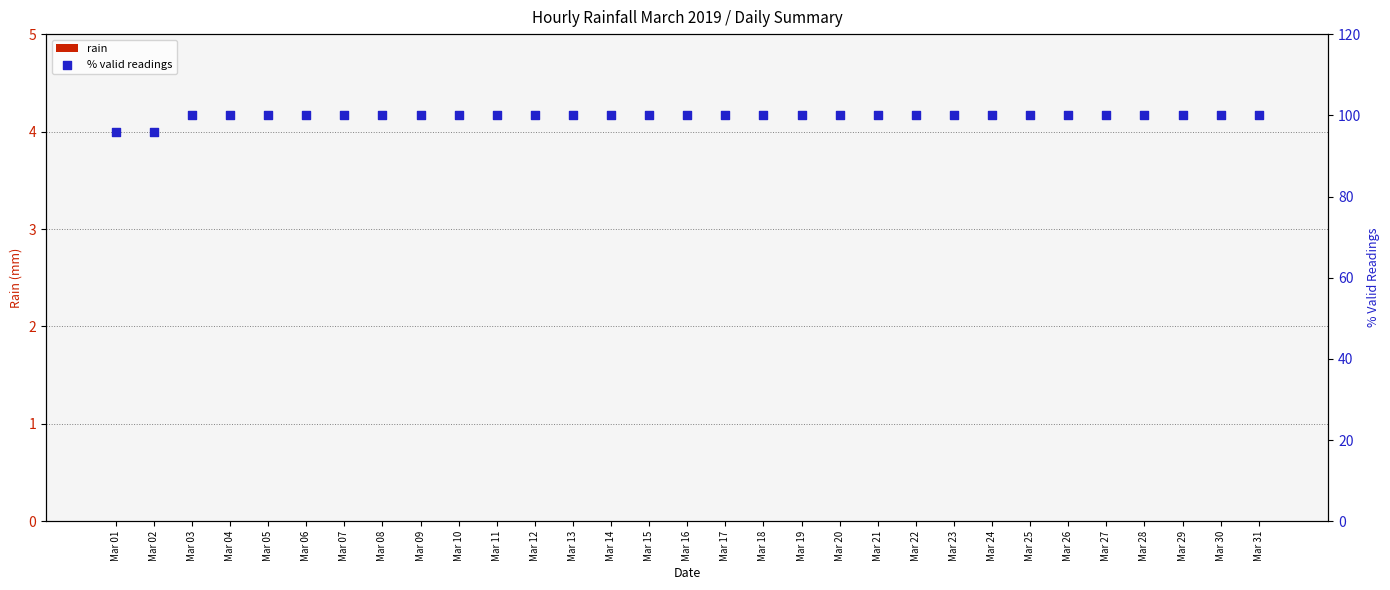

Which series has the largest Y range (max minus min)?

% valid readings